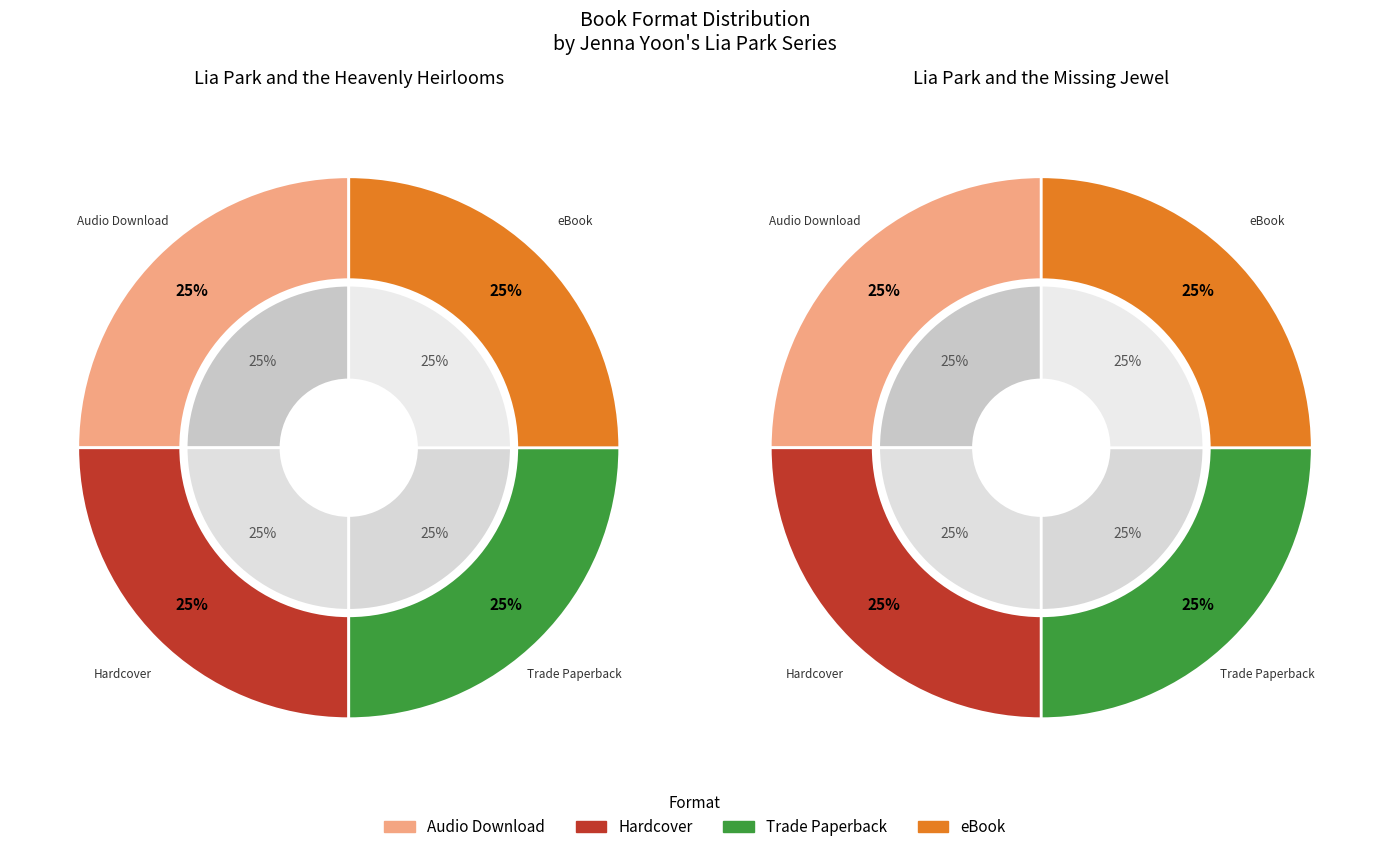

True or false: 2 accounts for 25% of the total.

True